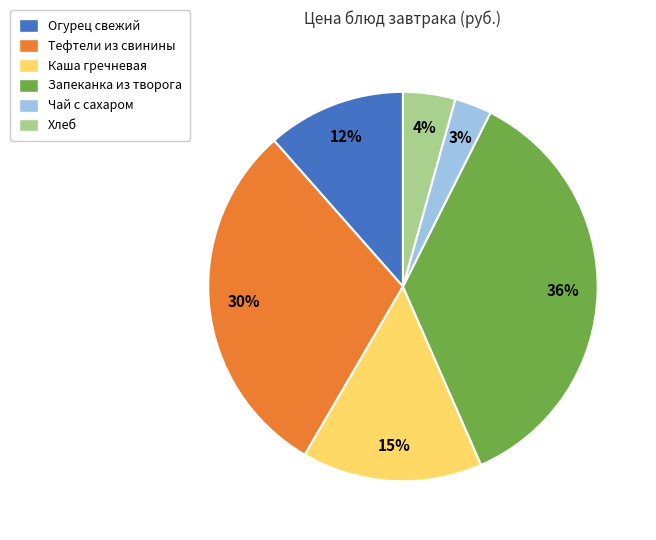

Which has a higher value, Огурец свежий or Каша гречневая?

Каша гречневая